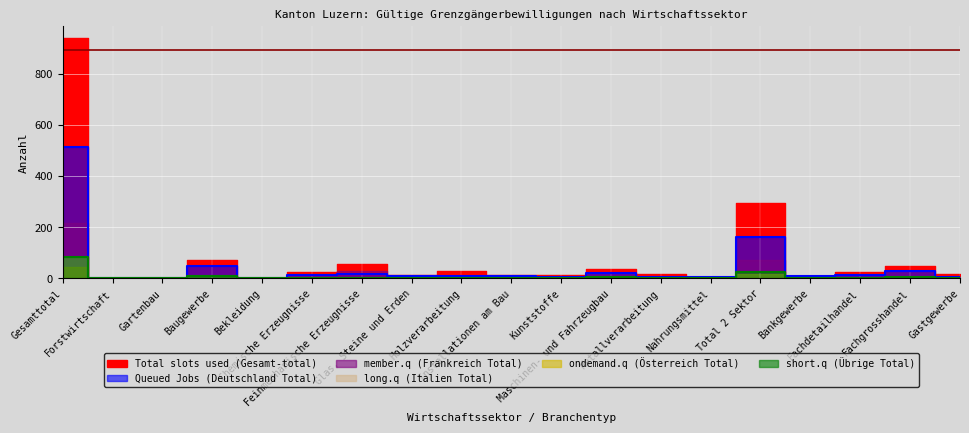

Which category has the lowest value across all series?

Forstwirtschaft